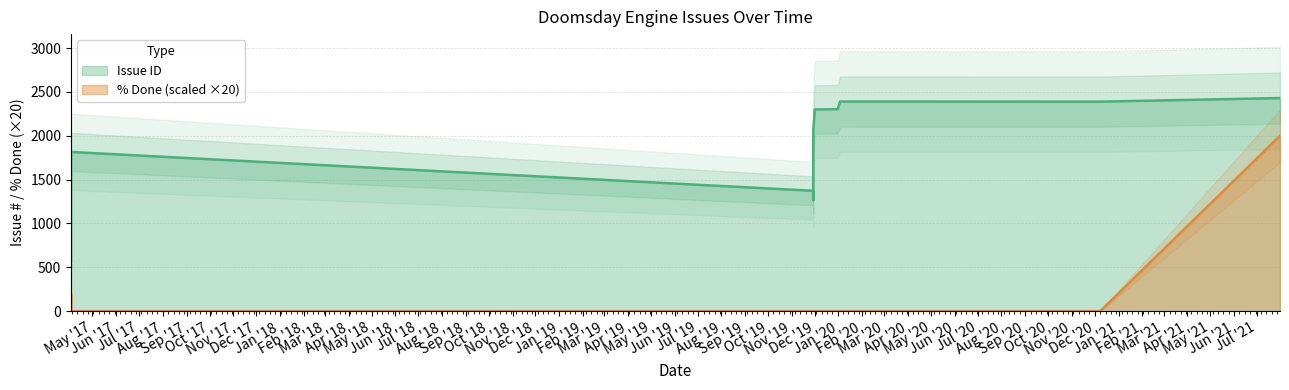

True or false: Issue ID and % Done cross at least once.

False